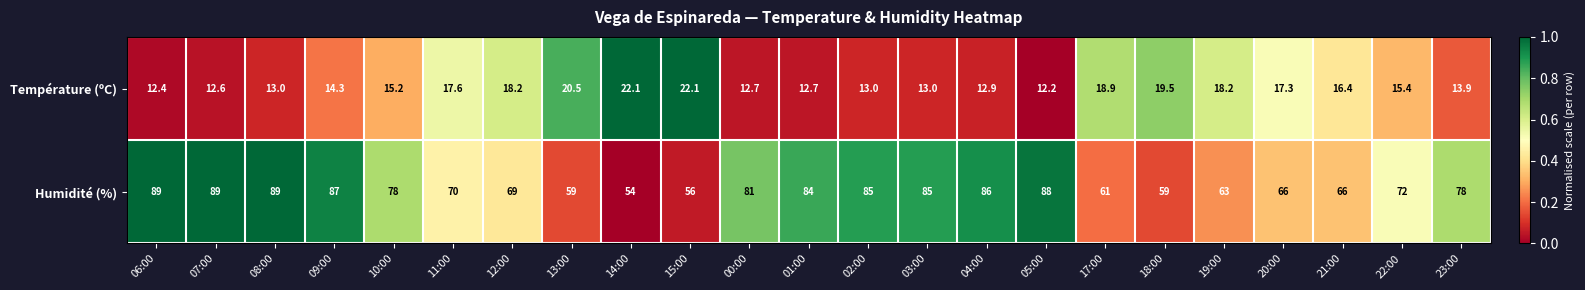

List the series in order of their peak value, highest first.

Humidité (%), Température (ºC)